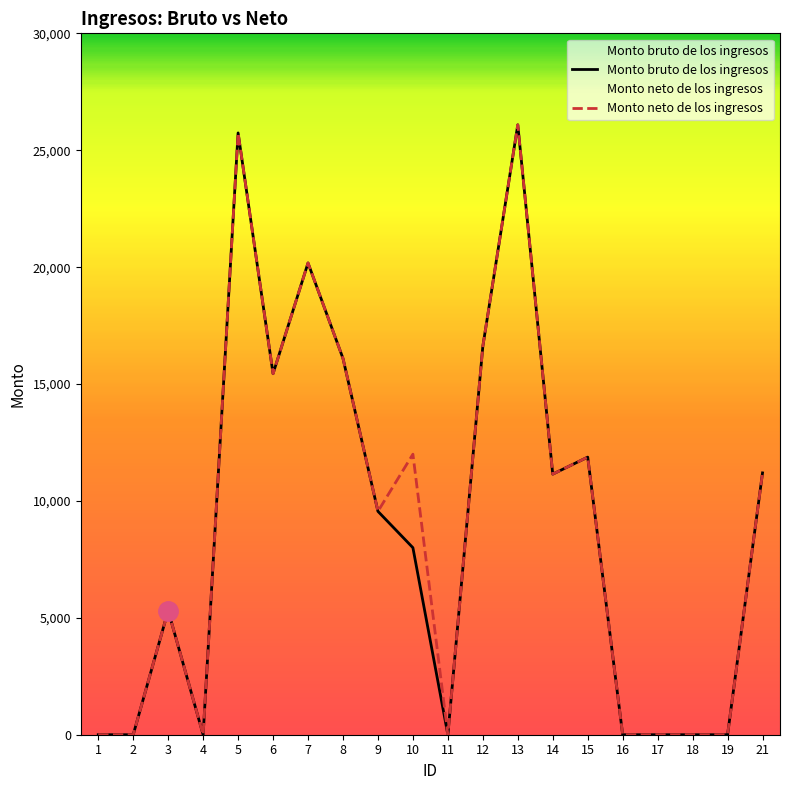

What is the value of the Monto bruto de los ingresos point at the 14th from the left?

11147.4